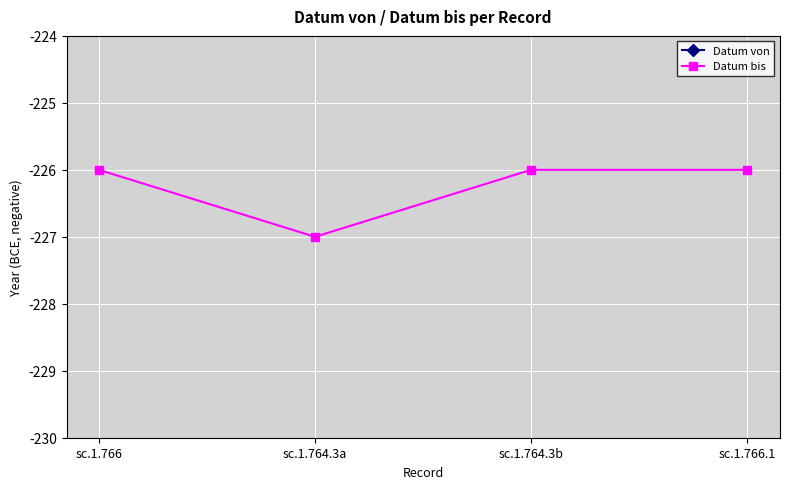

Between sc.1.764.3a and sc.1.764.3b, which series saw the biggest shift?

Datum bis